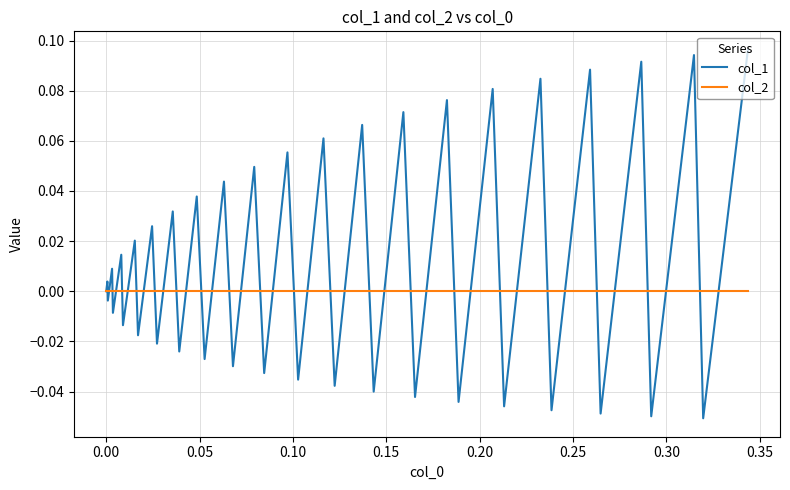

Which series has the widest spread of values?

col_1